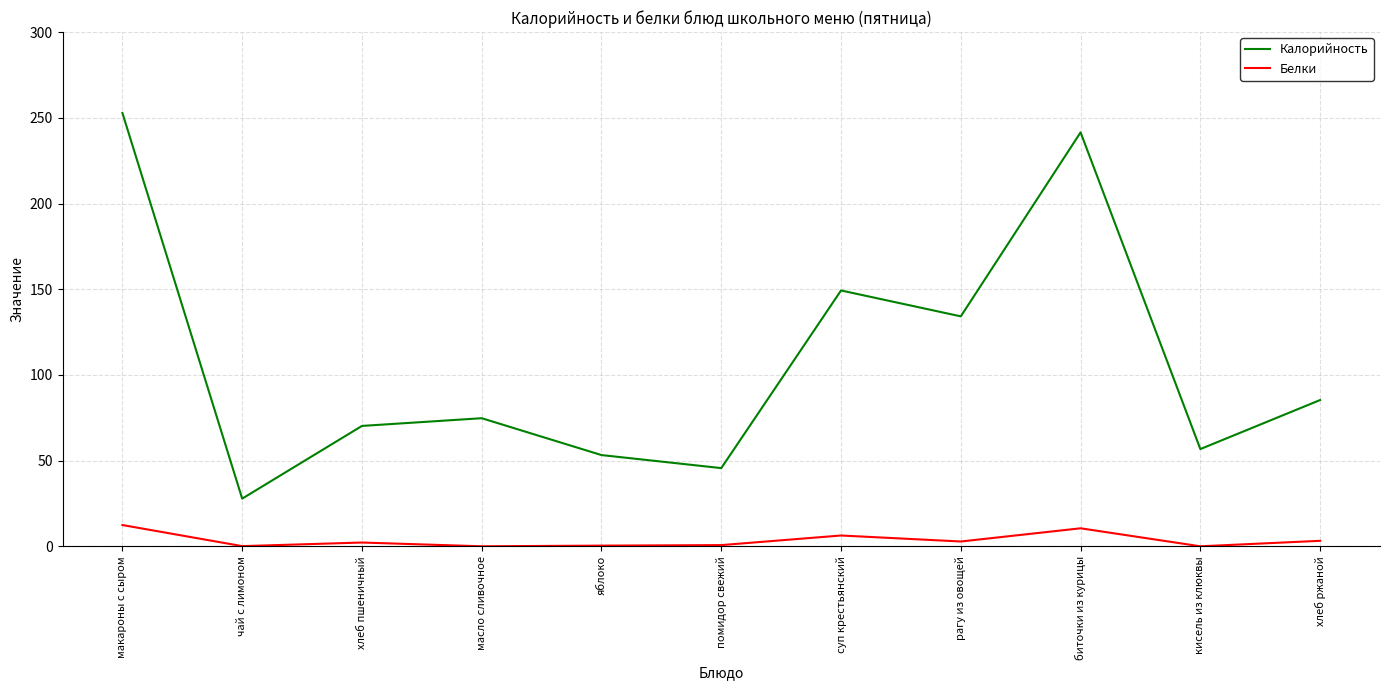

Which category has the highest value in the Калорийность series?

макароны с сыром